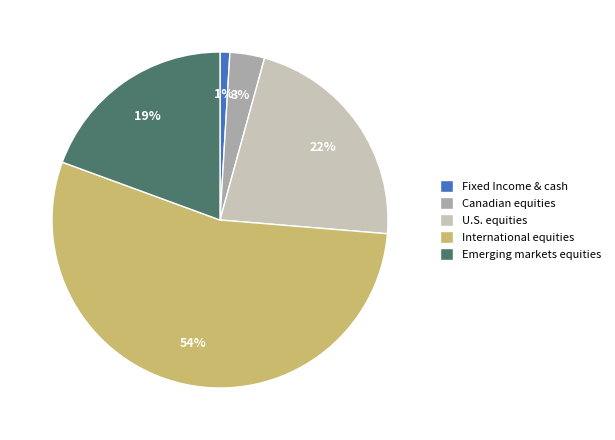

The Fixed Income & cash slice represents 15% of the pie. True or false?

False